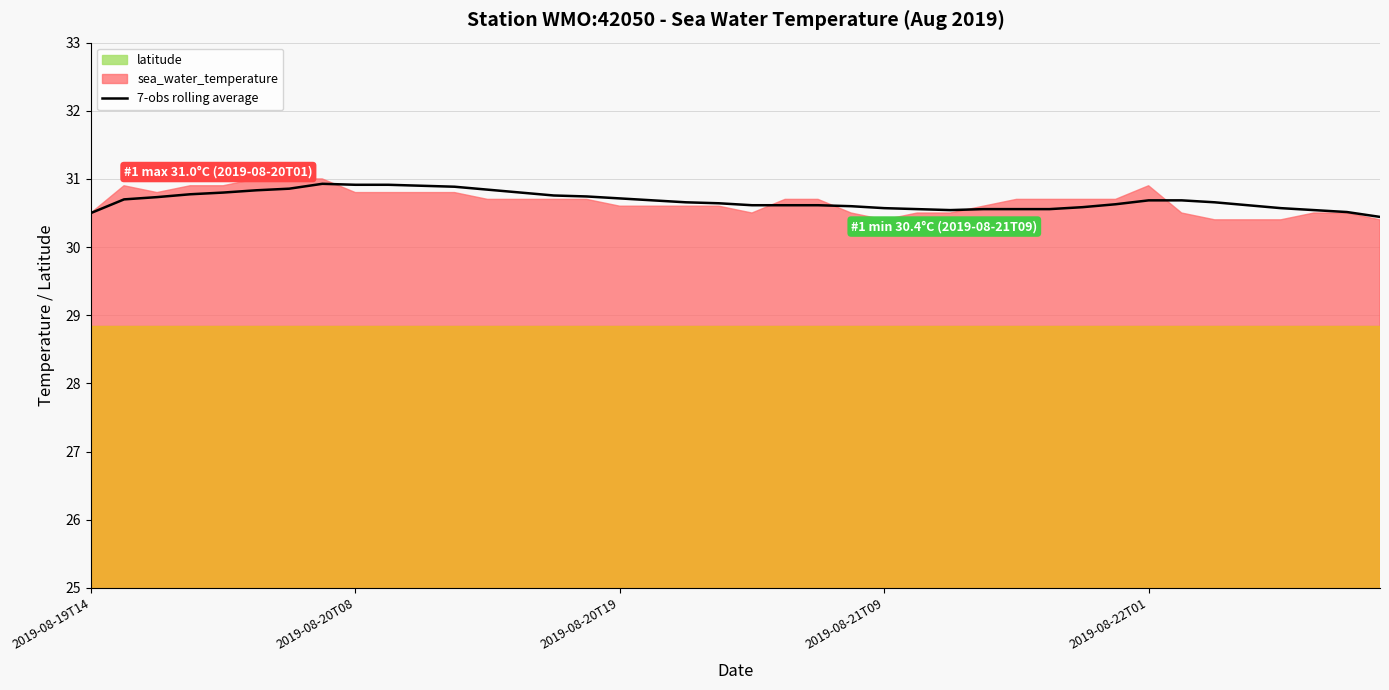

What is the highest value of the 7-obs rolling average series?

30.9